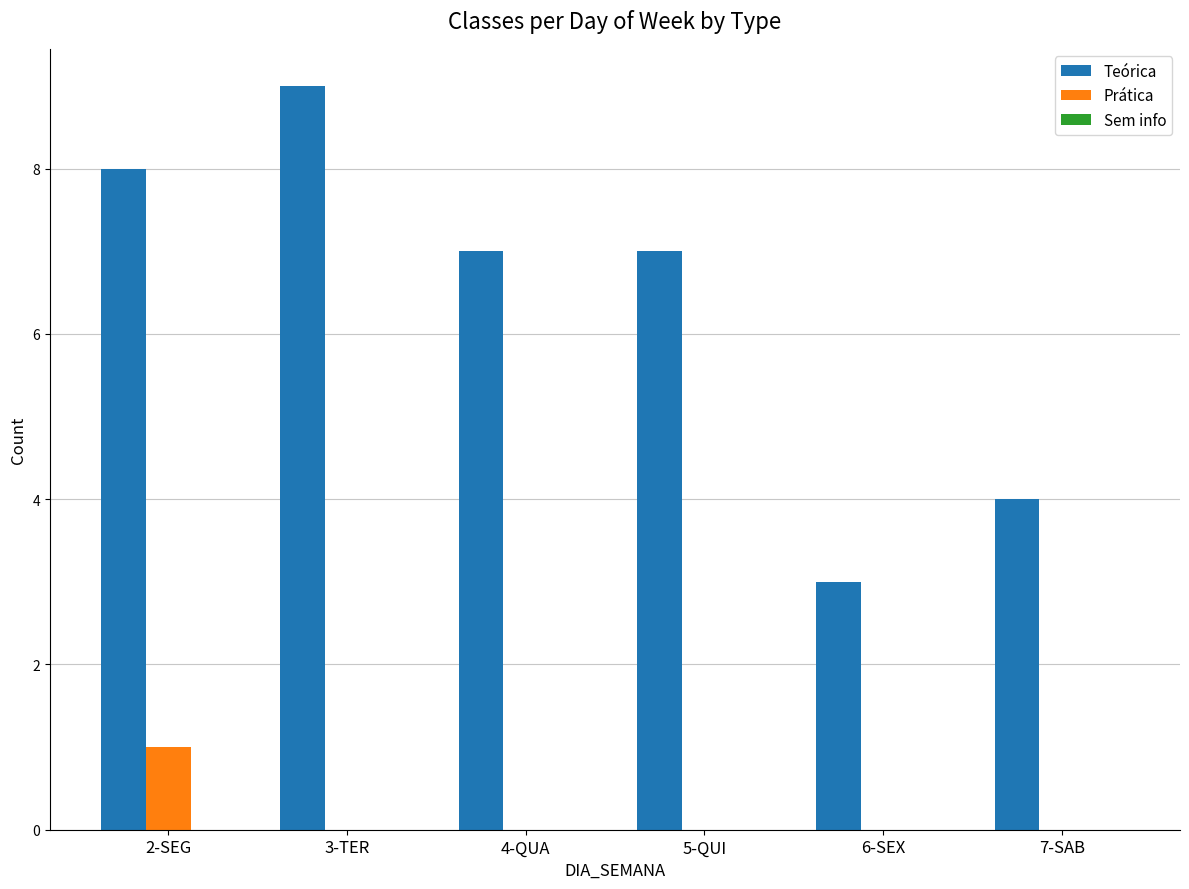

True or false: Teórica has a value of 1 at 6-SEX.

False